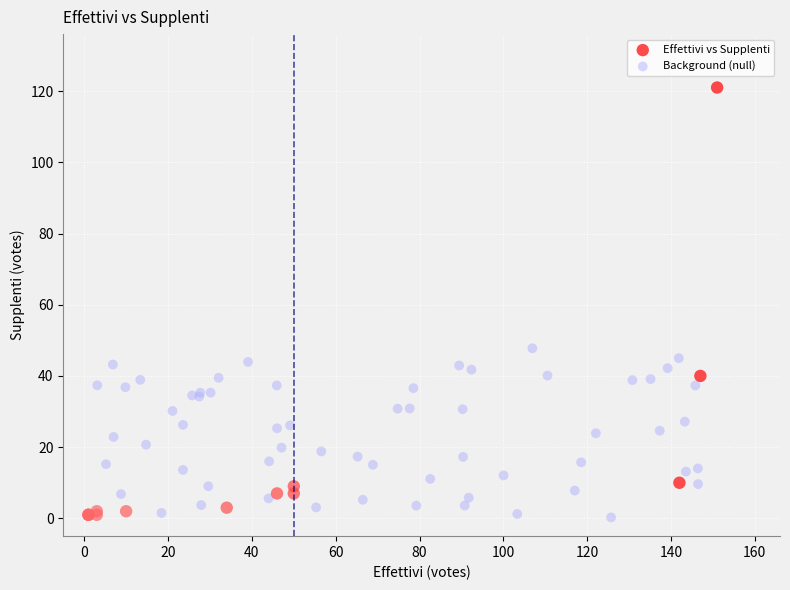

Which series reaches the maximum Y coordinate?

Effettivi vs Supplenti